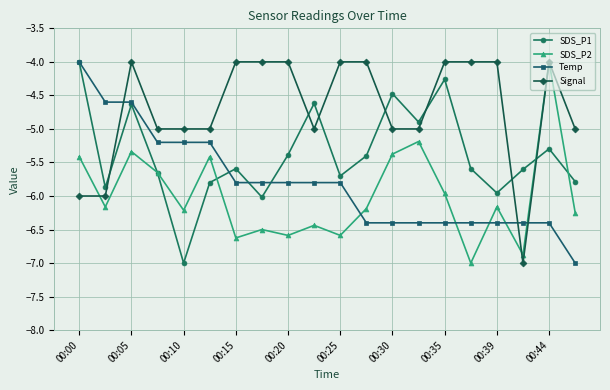

Rank the series by their average value, from highest to lowest.

Signal, SDS_P1, Temp, SDS_P2